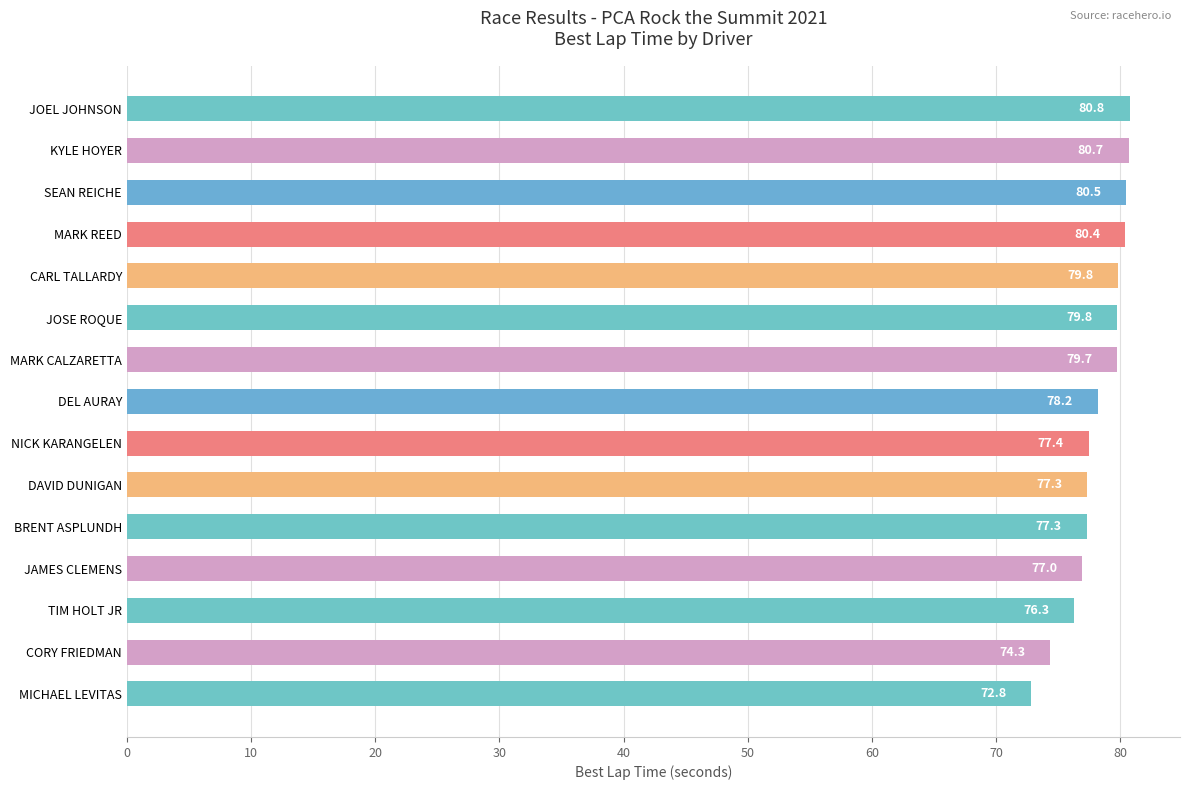

What is the change in value from DAVID DUNIGAN to MARK CALZARETTA?

+2.4